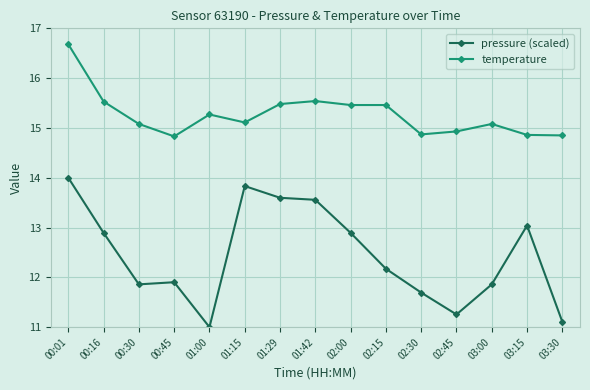

List the series in order of their peak value, highest first.

temperature, pressure (scaled)